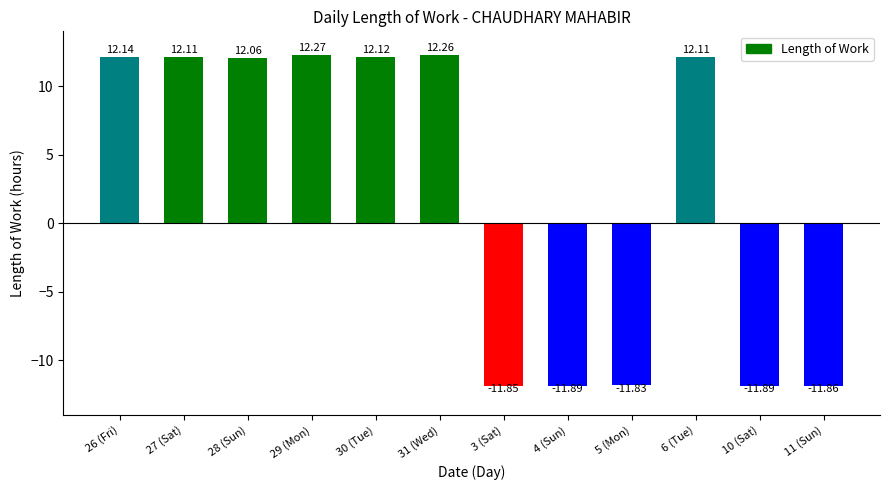

How many bars are there in total?

12